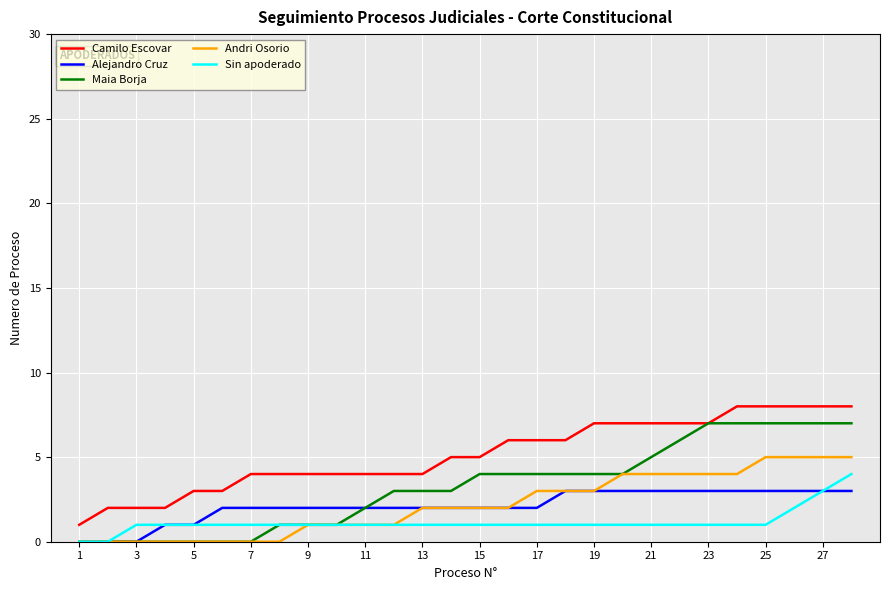

What are all the series names shown in the legend?

Camilo Escovar, Alejandro Cruz, Maia Borja, Andri Osorio, Sin apoderado